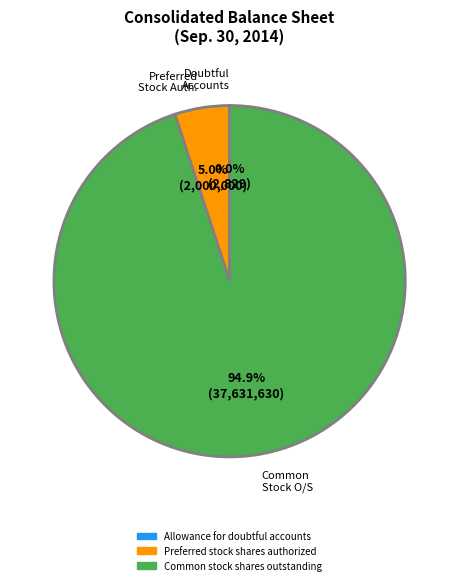

What percentage do Common stock shares outstanding and Preferred stock shares authorized together represent?

100.0%